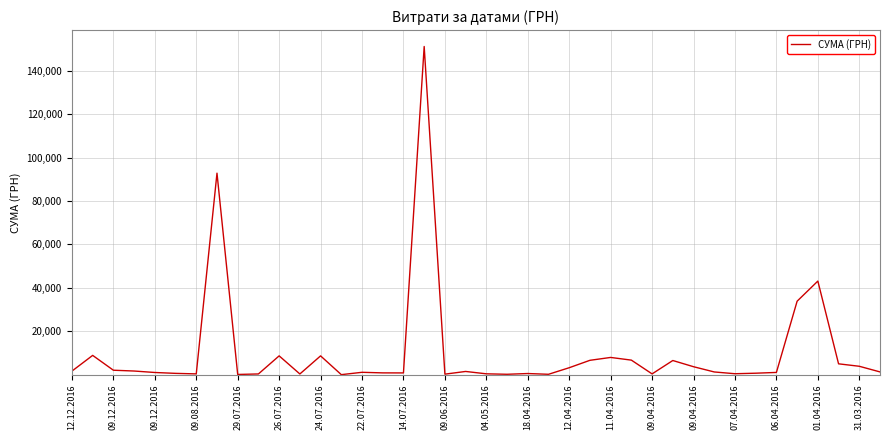

What is the maximum value shown in the chart?

151115.9